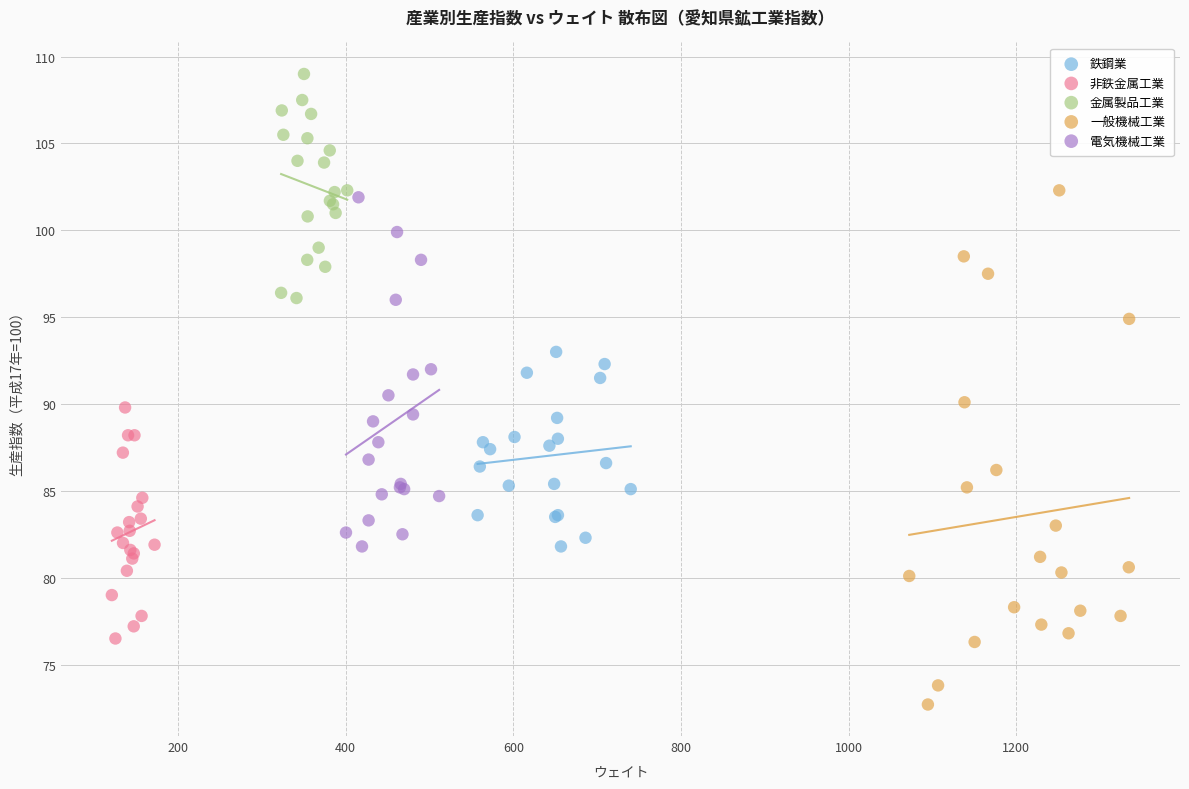

What are all the series names shown in the legend?

鉄鋼業, 非鉄金属工業, 金属製品工業, 一般機械工業, 電気機械工業